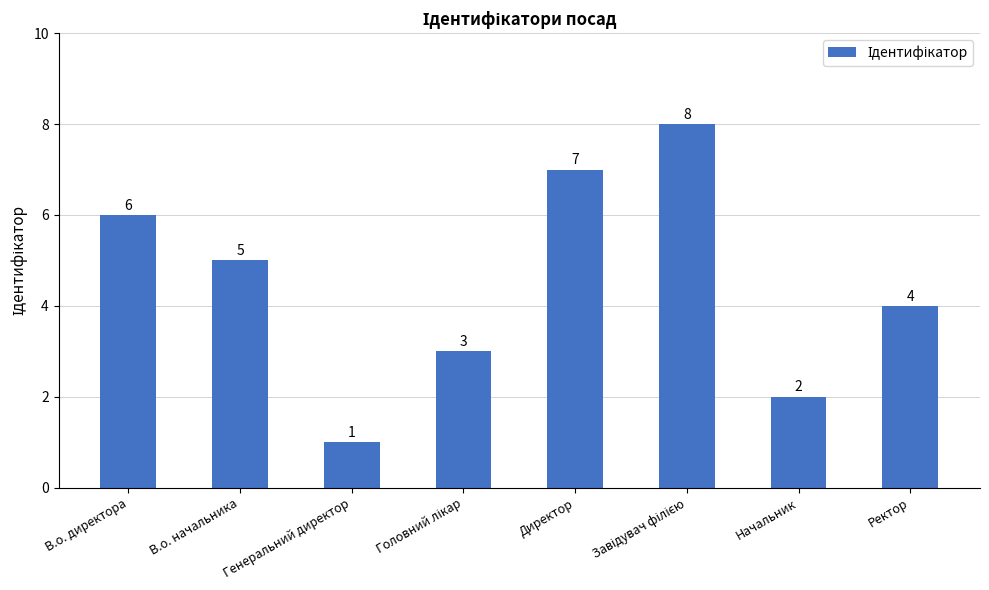

Where is the data nearest to the value 4?

Ректор